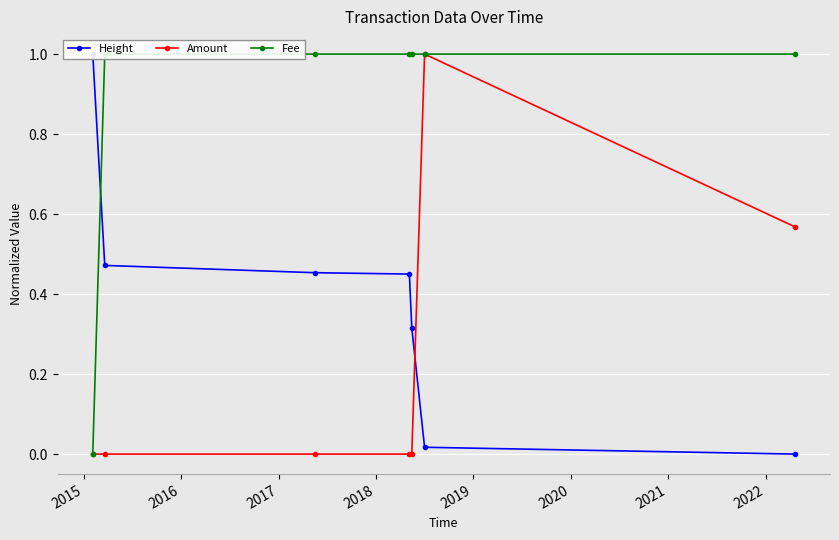

What is the value of the Fee point at the 2nd from the left?

1.0